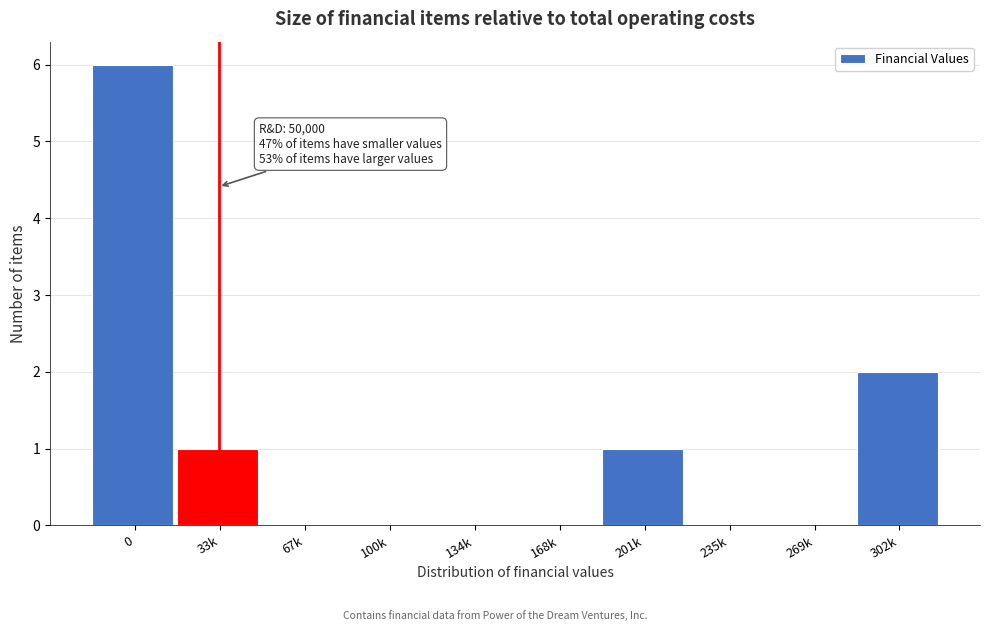

Reading right to left, transcribe all the data shown in this chart.

302k=2	269k=0	235k=0	201k=1	168k=0	134k=0	100k=0	67k=0	33k=1	0=6